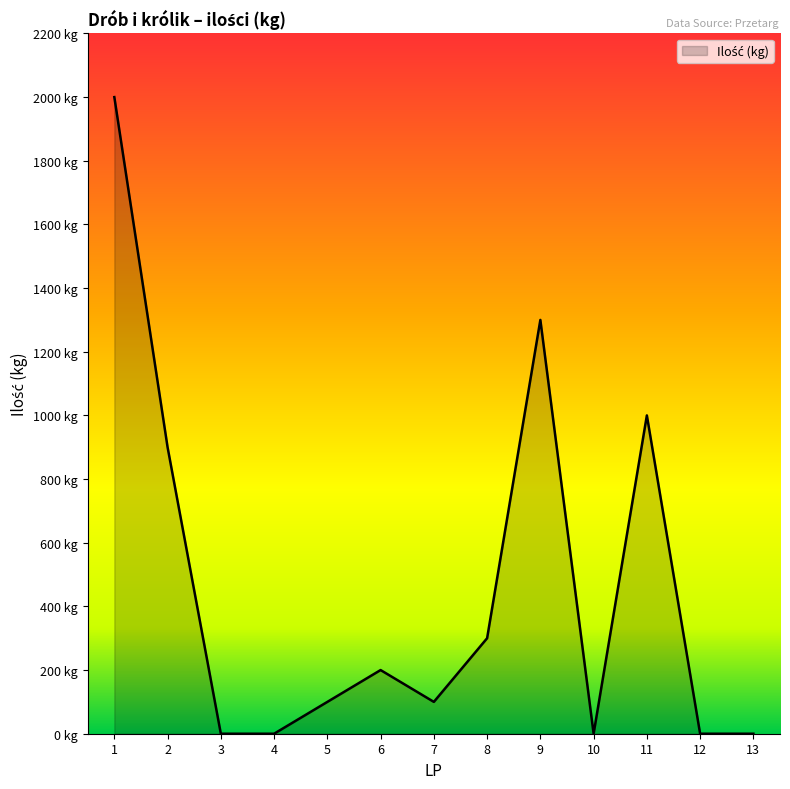

True or false: the data has more than 2 interior local peaks.

True